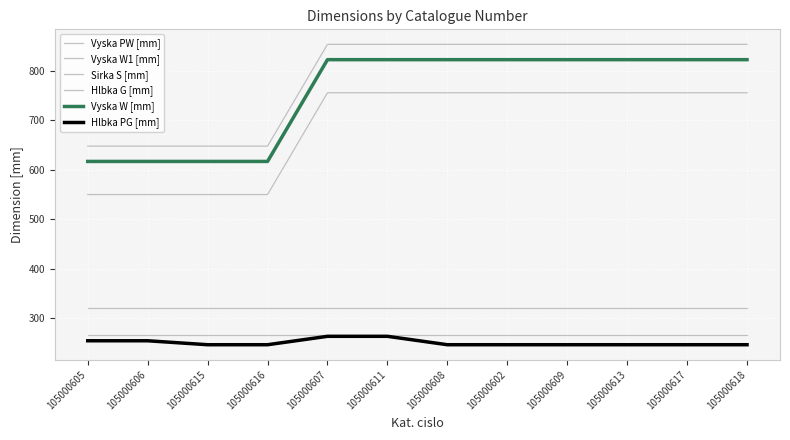

What is the sum of all Vyska PW [mm] values?

8248